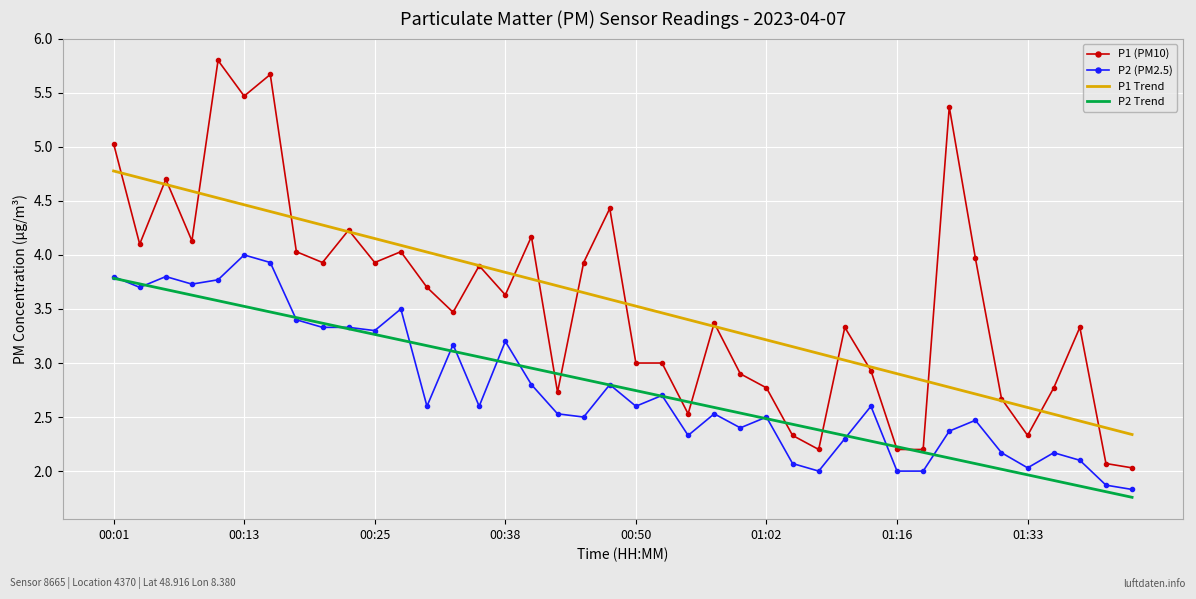

True or false: P2 (PM2.5) and P1 (PM10) intersect in this chart.

False